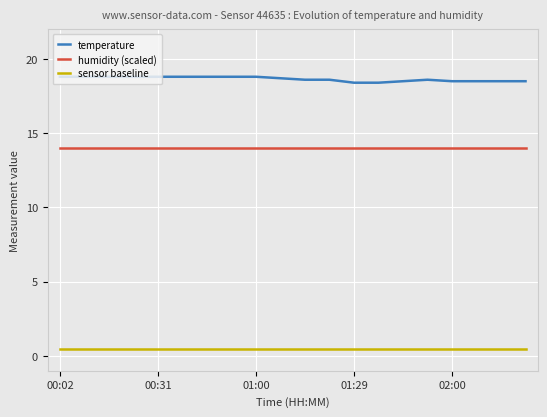

Which series has the widest spread of values?

temperature